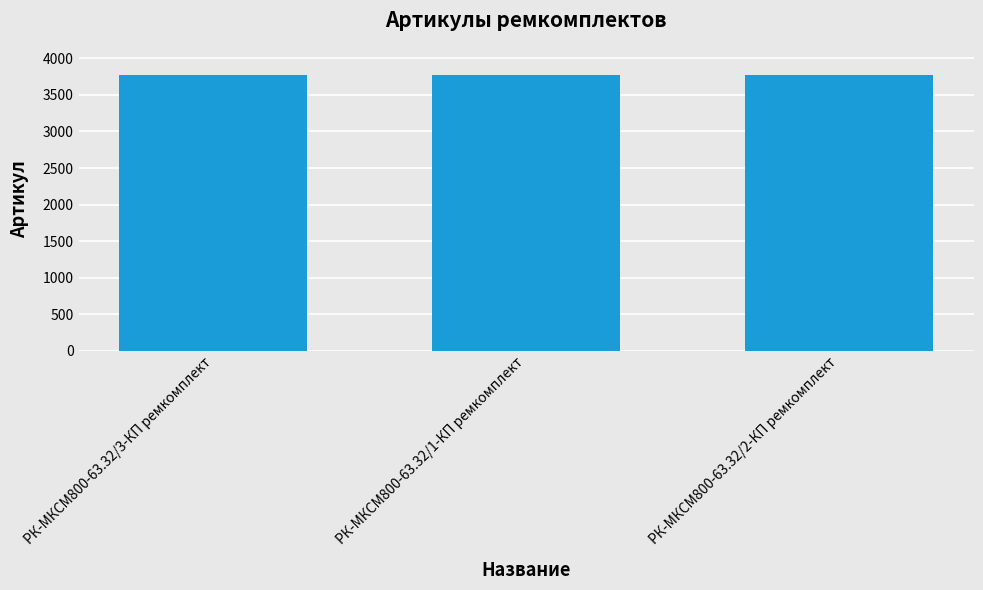

Is it true that the value at РК-МКСМ800-63.32/2-КП ремкомплект is 3769?

True